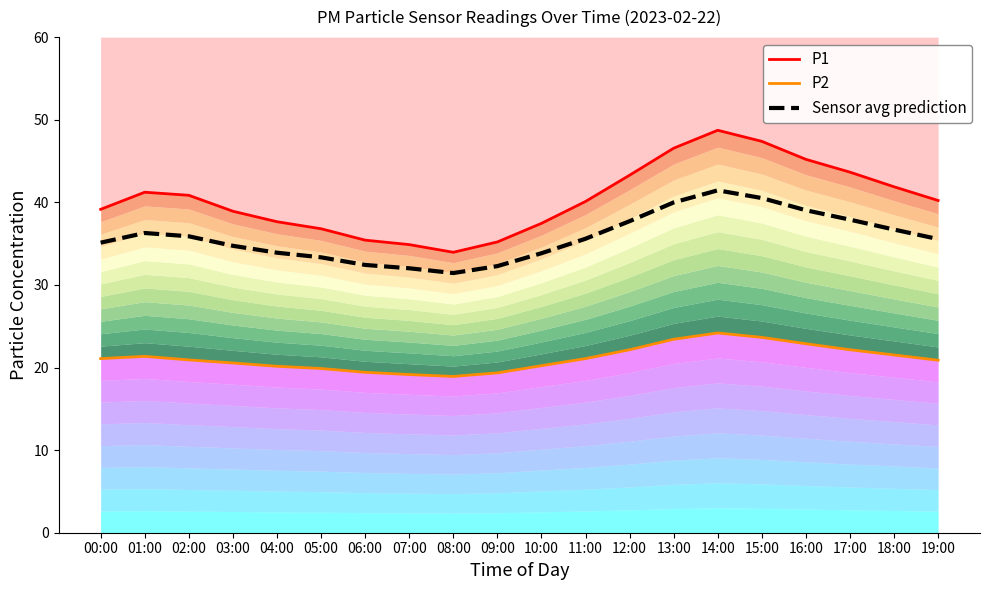

Does the chart have visible grid lines?

No